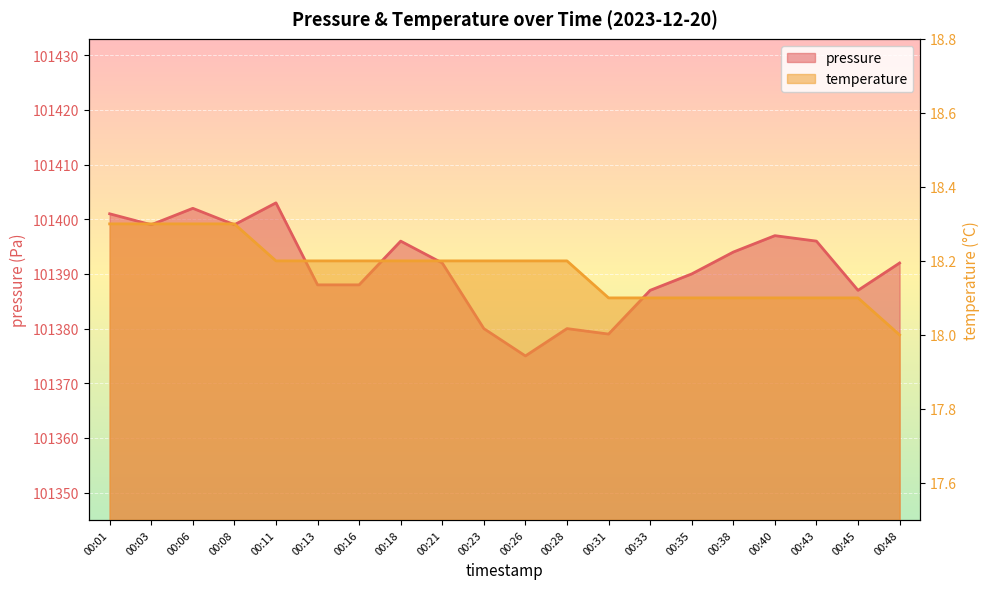

What is the total value across all series at 00:33?

101405.1